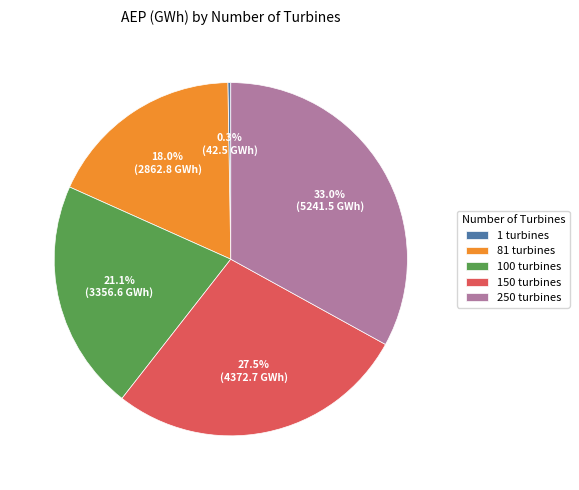

Does 250 turbines represent more than half of the total?

No